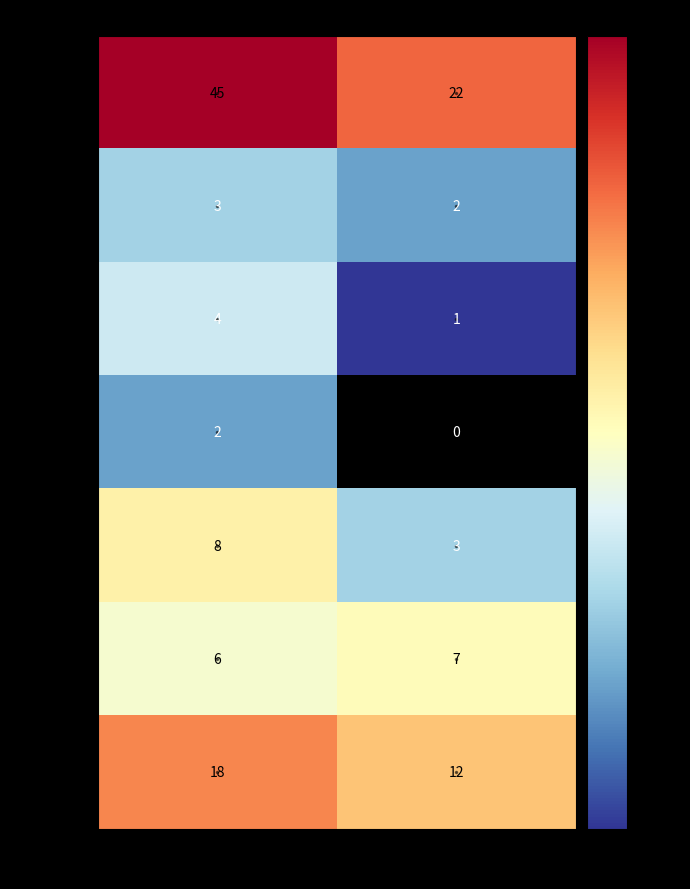

At which category is the sum across all series the highest?

false